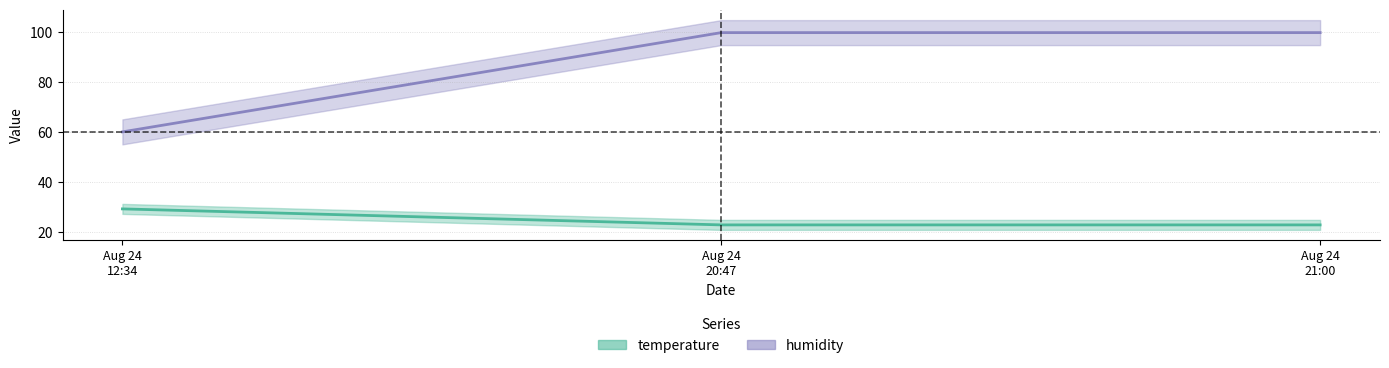

Which series has the largest total across all categories?

humidity